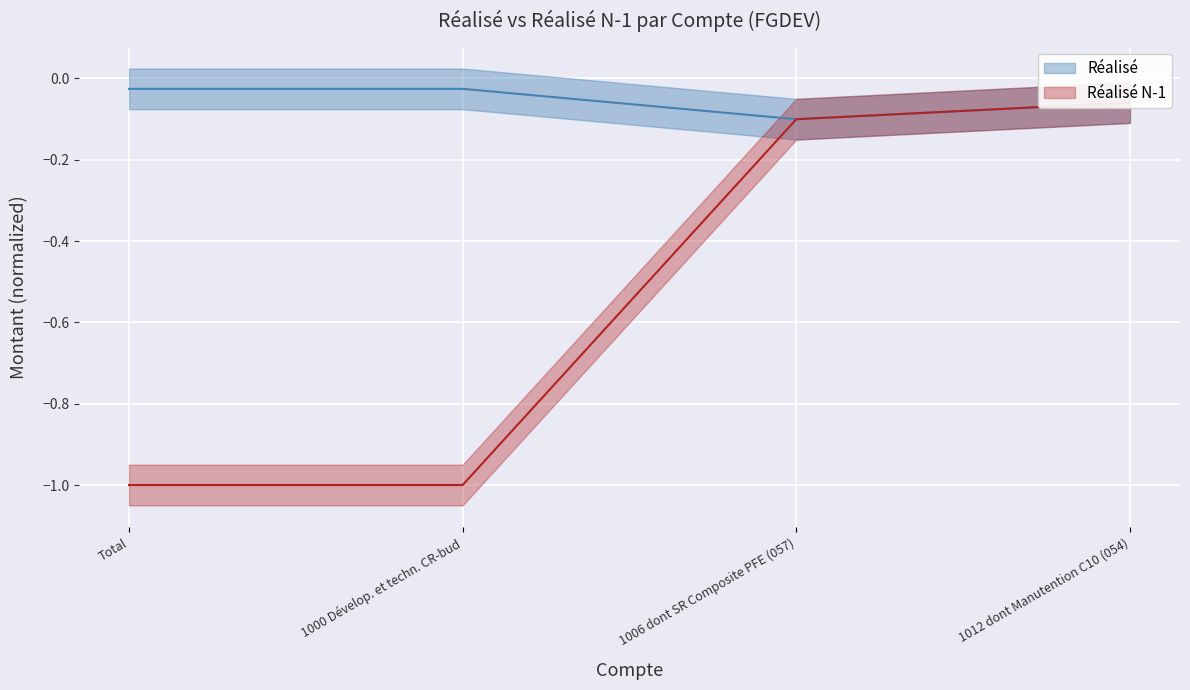

The Réalisé series shows -0.1 at 1012 dont Manutention C10 (054). True or false?

True